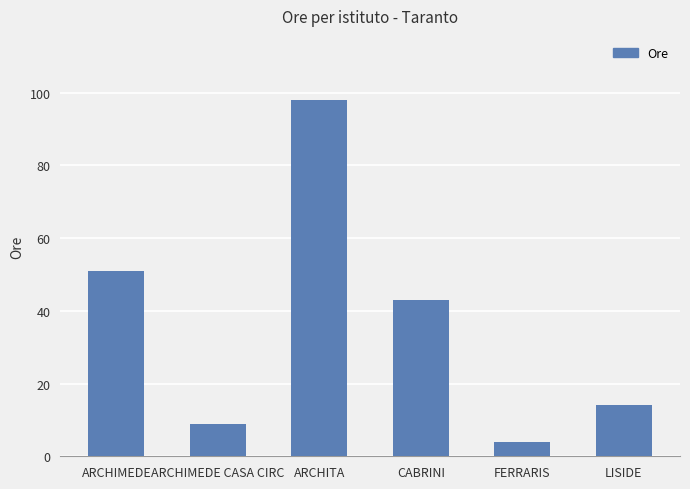

What is the value of the 1st bar from the left?

51